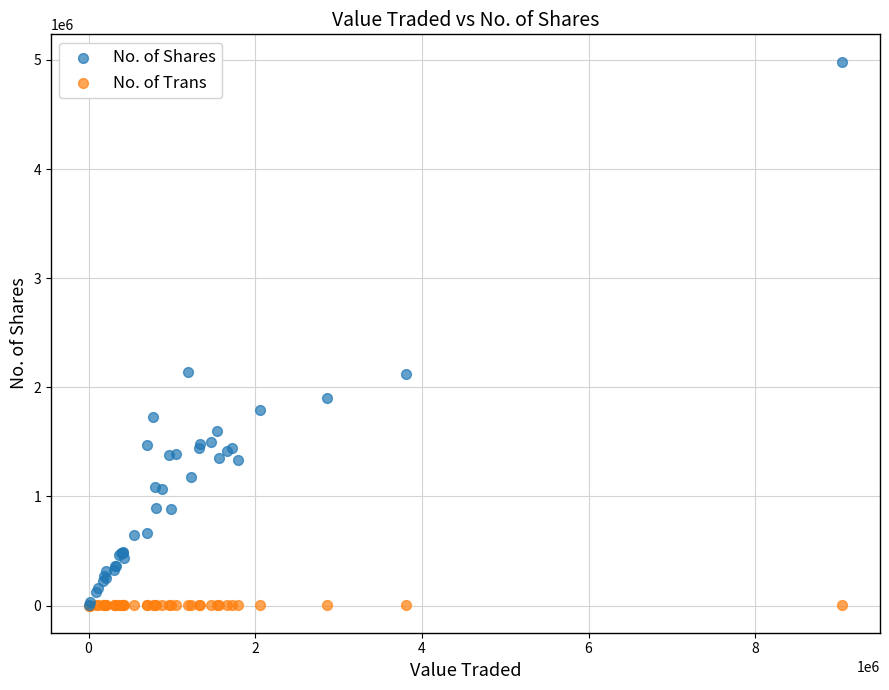

What are all the series names shown in the legend?

No. of Shares, No. of Trans